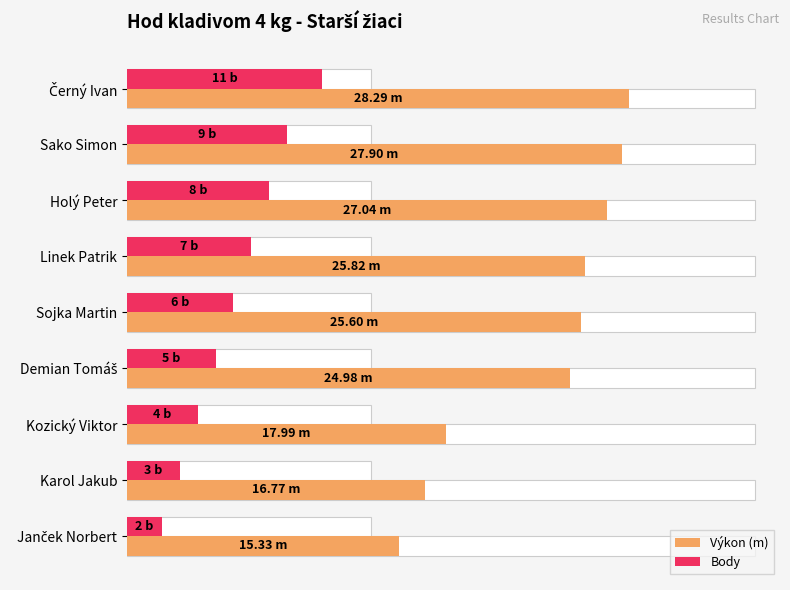

Which series has the widest spread of values?

Výkon (m)